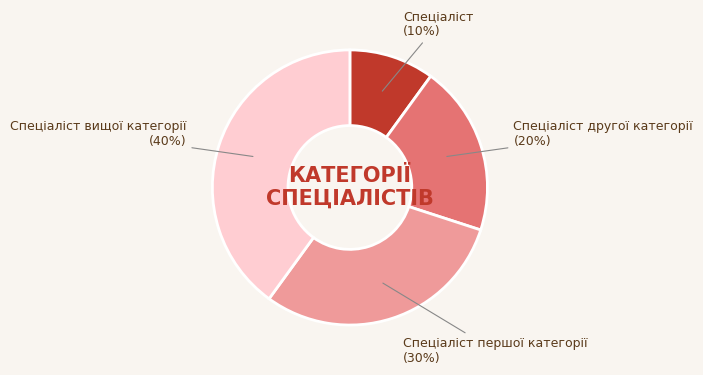

Is there any slice that represents more than half of the pie?

No